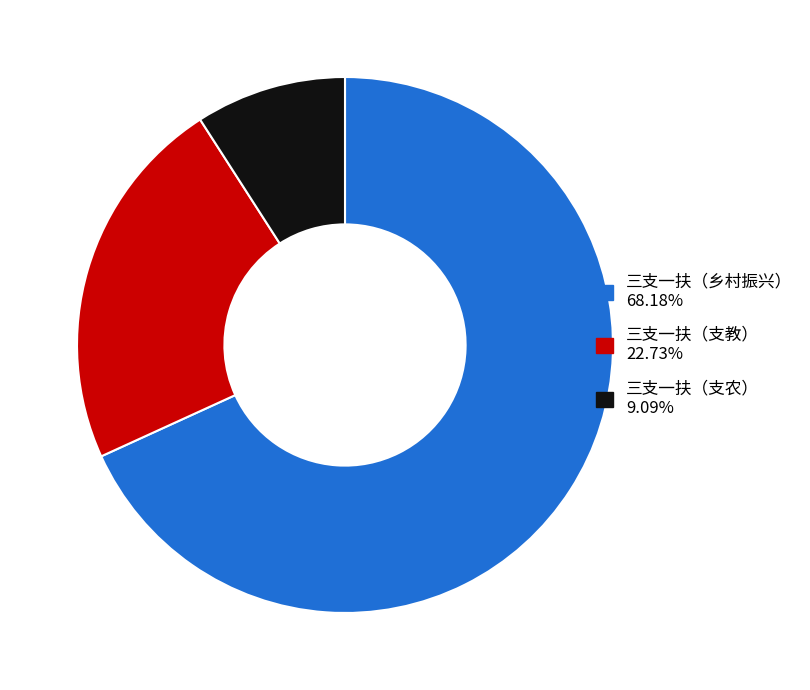

Which has a higher value, 三支一扶（支教） or 三支一扶（乡村振兴）?

三支一扶（乡村振兴）